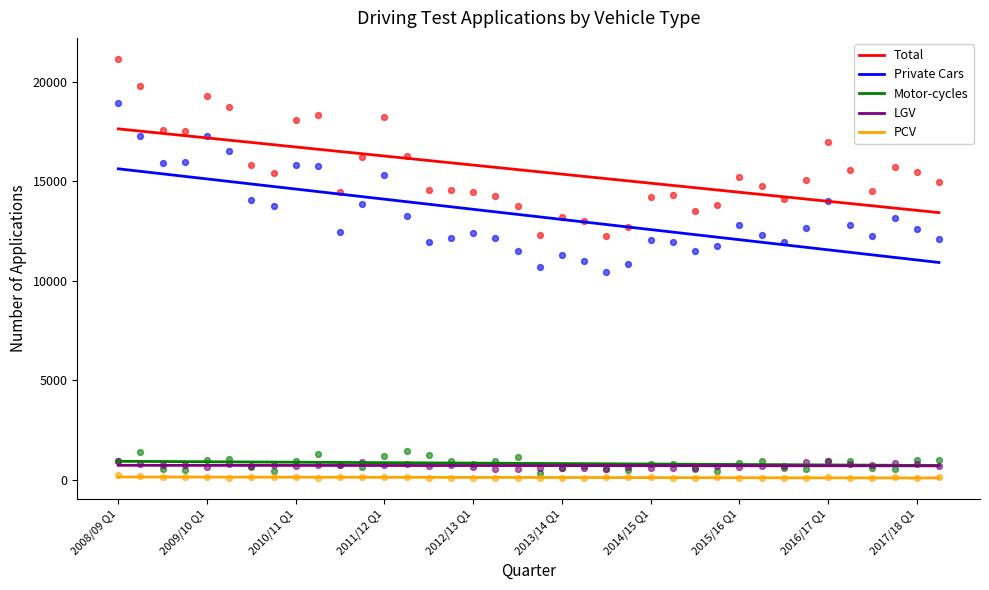

Which series has the widest spread of Y values?

Private Cars